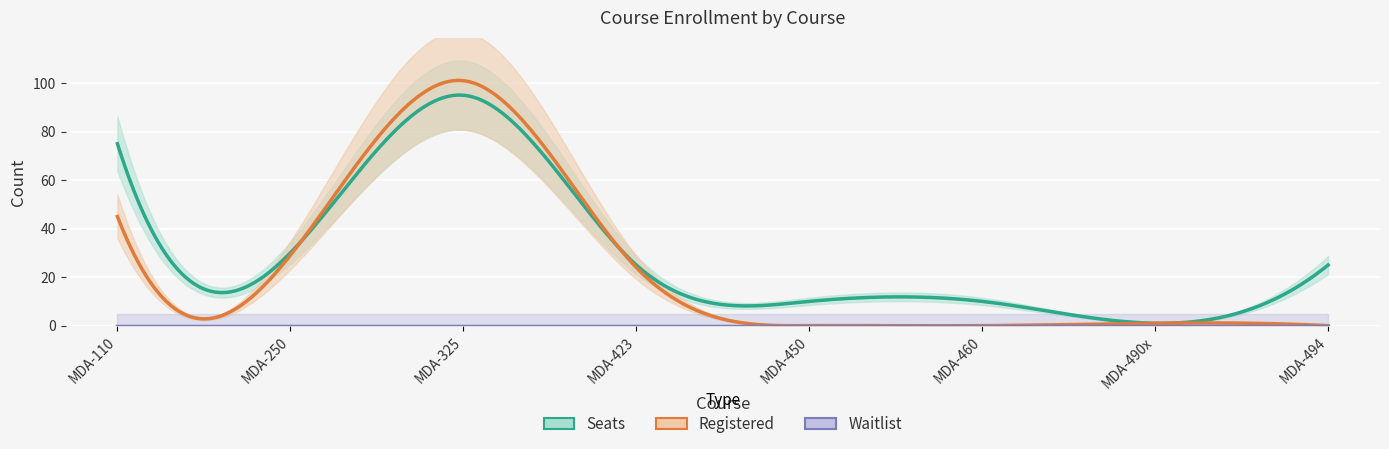

Is it true that Waitlist equals 0 at MDA-250?

True